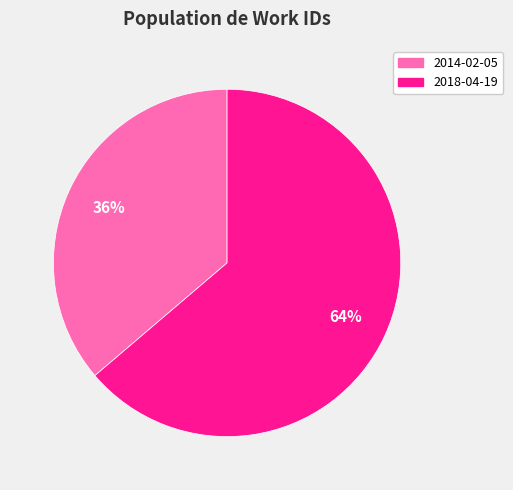

To the nearest percent, what is the combined percentage of 2018-04-19 and 2014-02-05?

100%